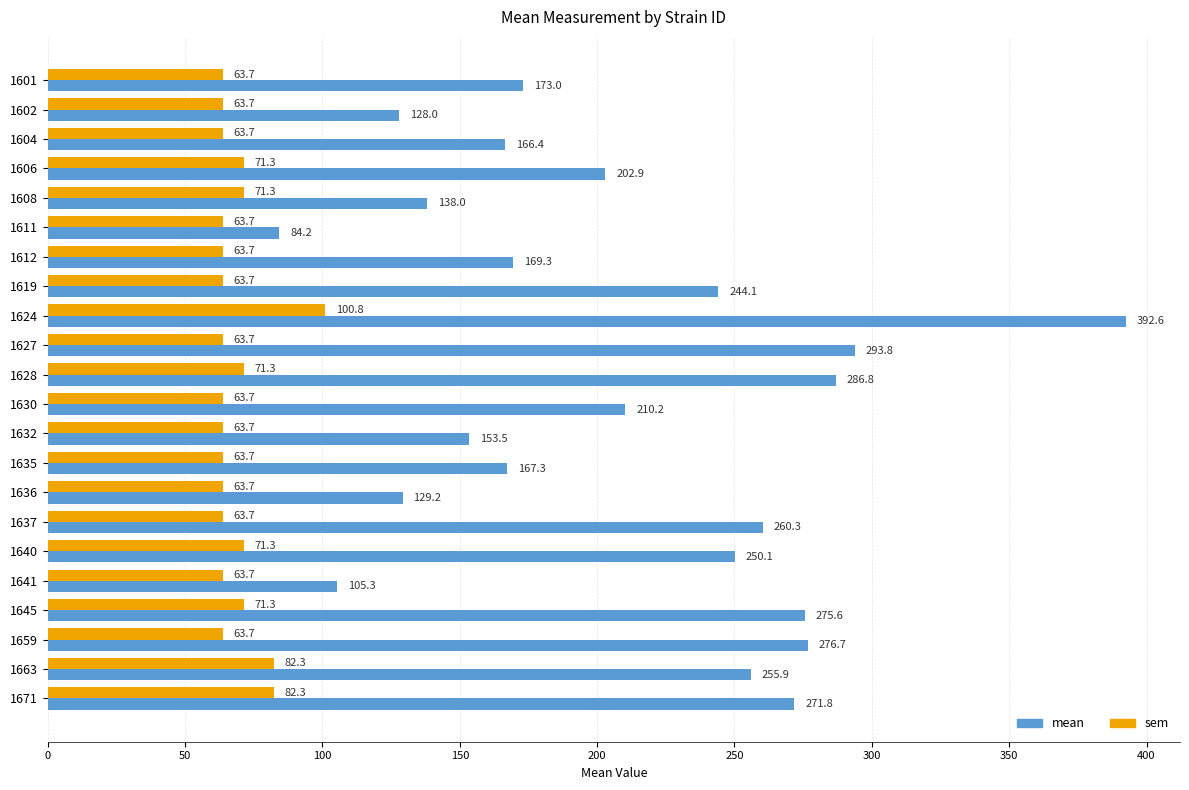

Where is mean nearest to the value 238?

1619